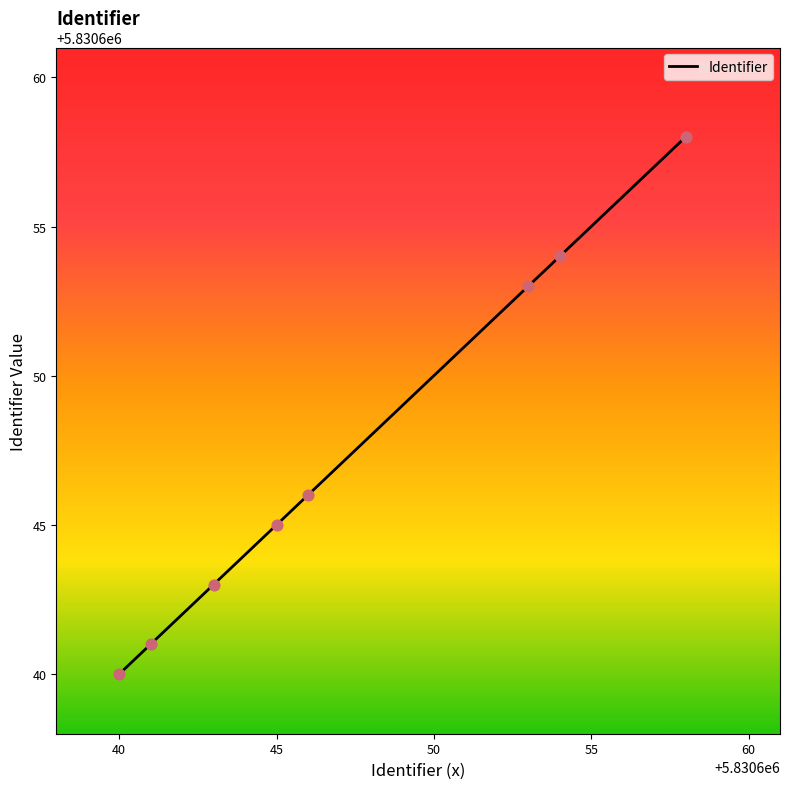

What is the difference between the maximum and minimum values?

18